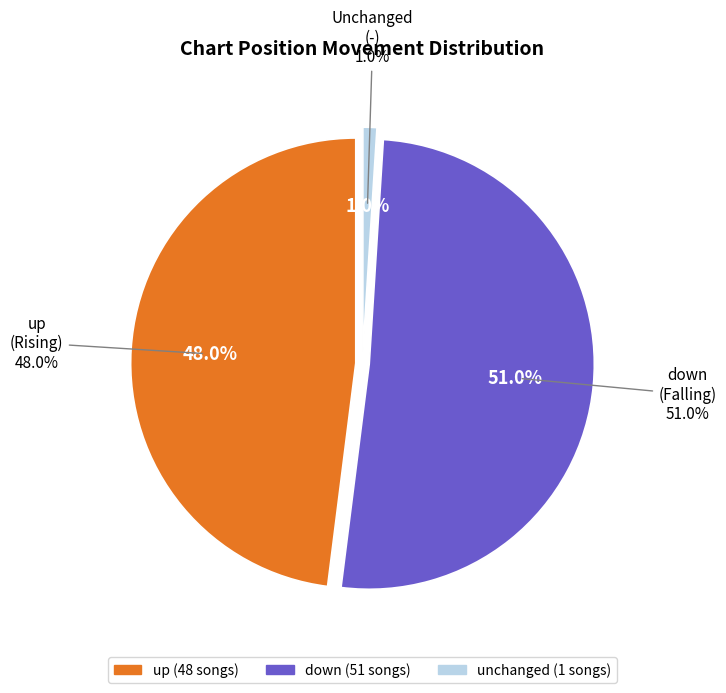

Is it true that up is 48% of the pie?

True